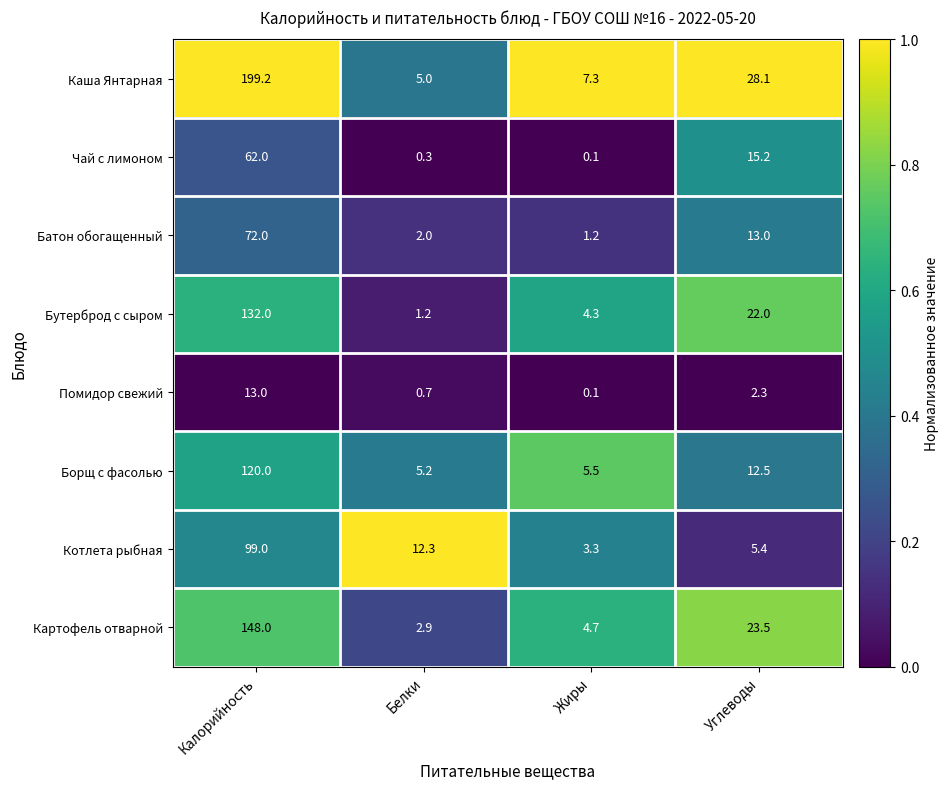

Where is Батон обогащенный nearest to the value 36?

Углеводы